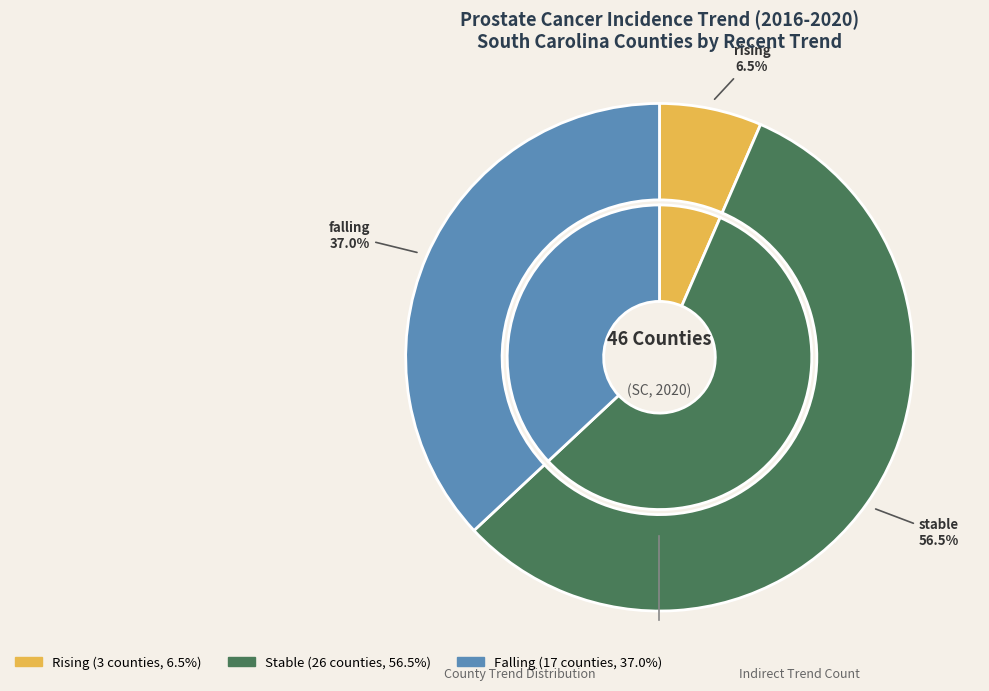

Does rising represent more than half of the total?

No